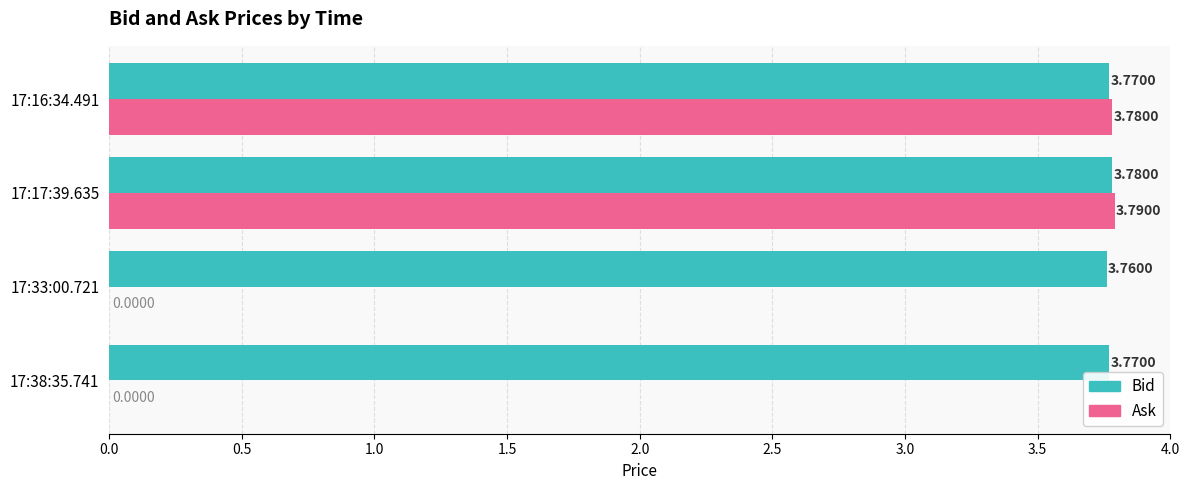

What is the sum of all Bid values?

15.1